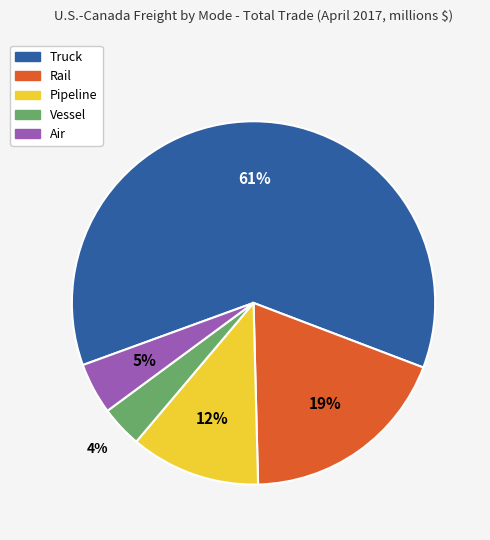

Which slice is the largest?

Truck